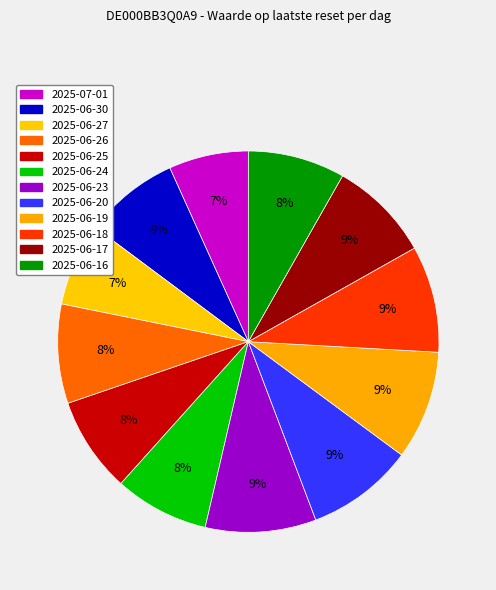

How many slices are in this pie chart?

12